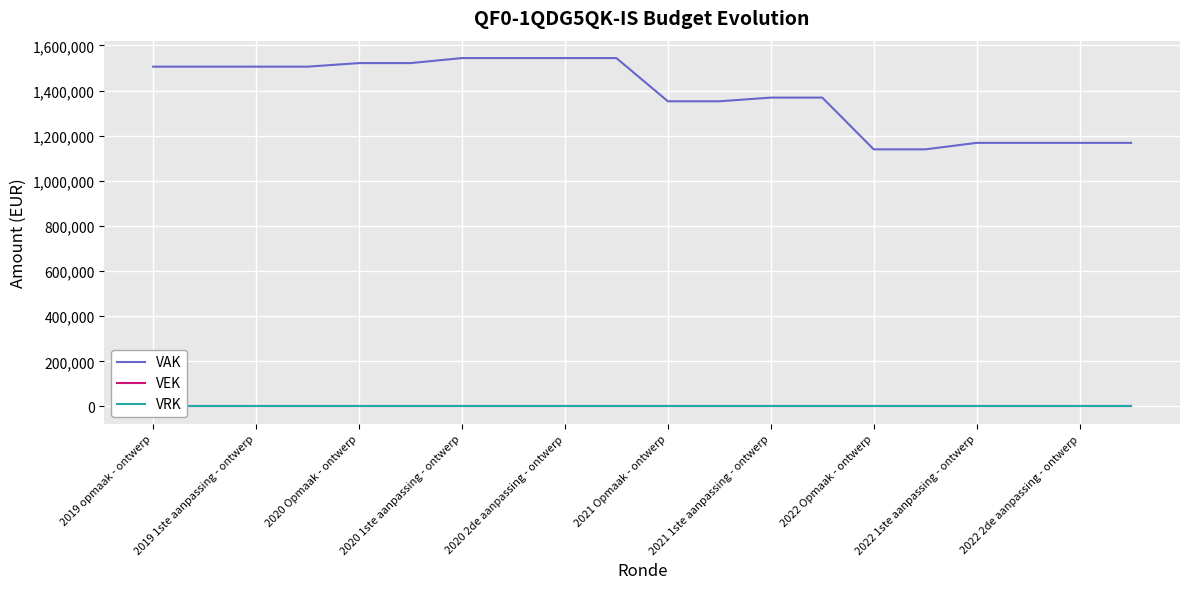

What is the greatest value displayed?

1543753